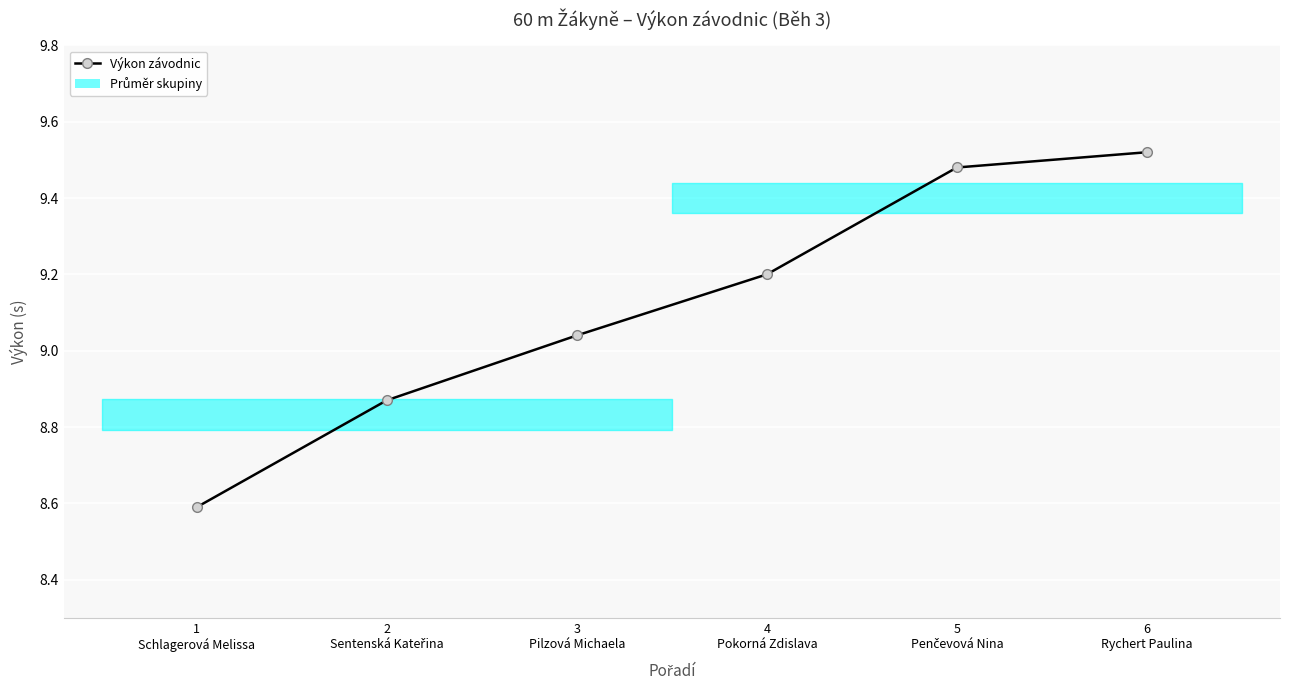

Approximately how many times larger is the value at 3
Pilzová Michaela compared to 4
Pokorná Zdislava?

1.0